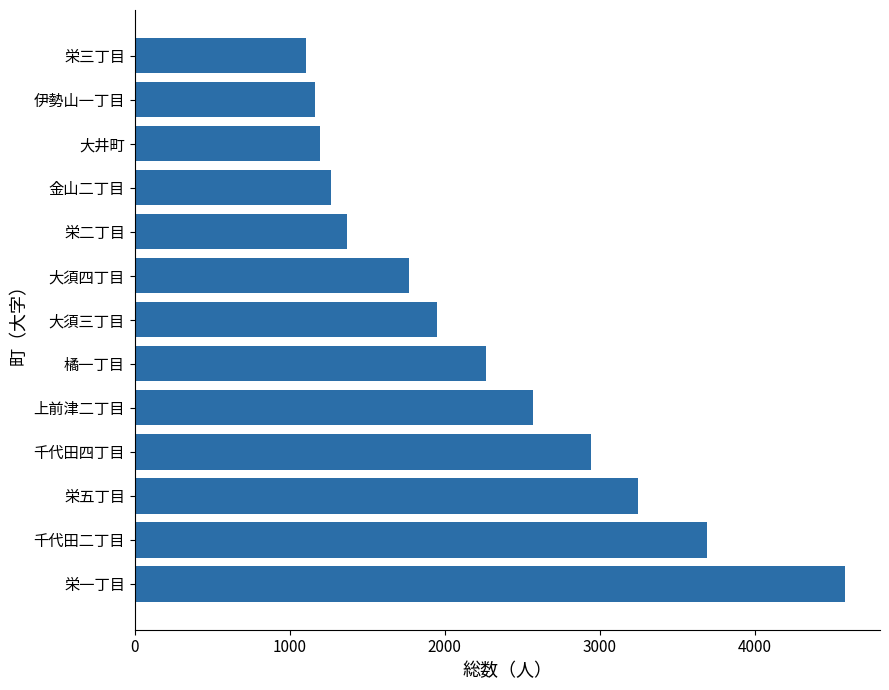

What is the difference between the maximum and minimum values?

3476